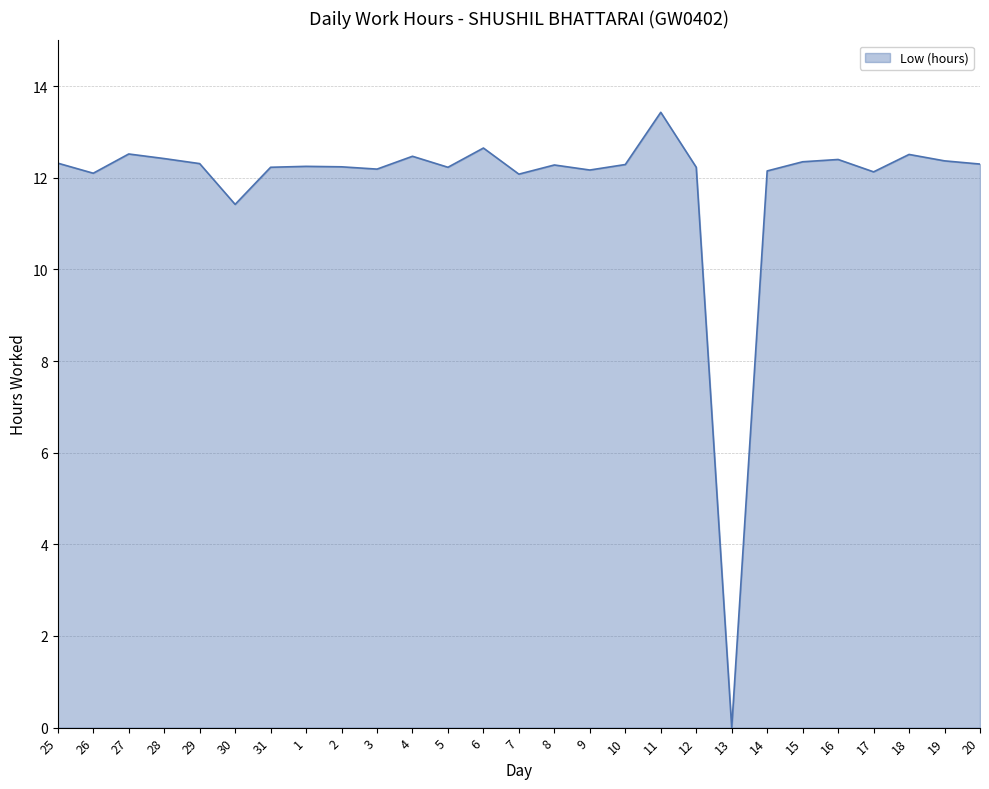

What position from the left is 11?

18